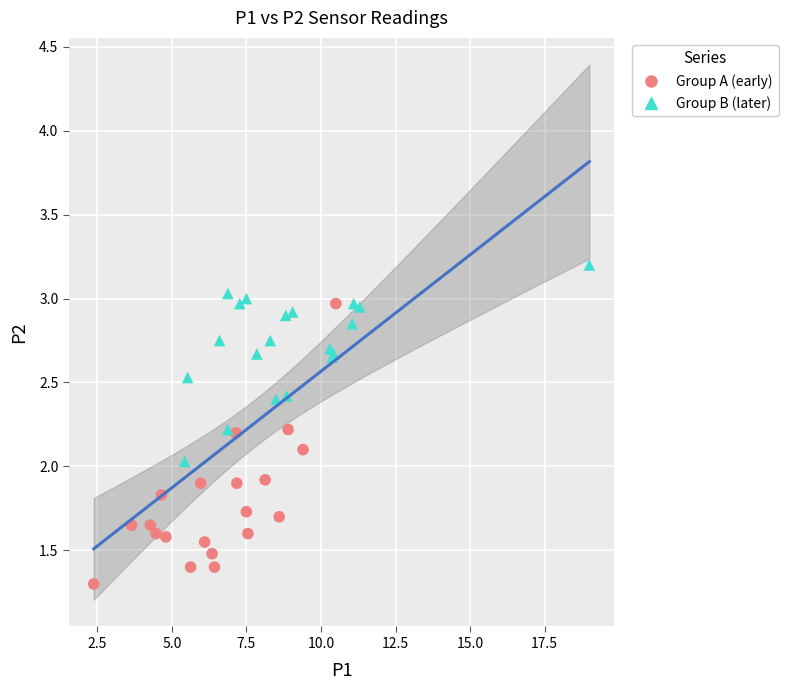

Which series reaches the maximum Y coordinate?

Group B (later)